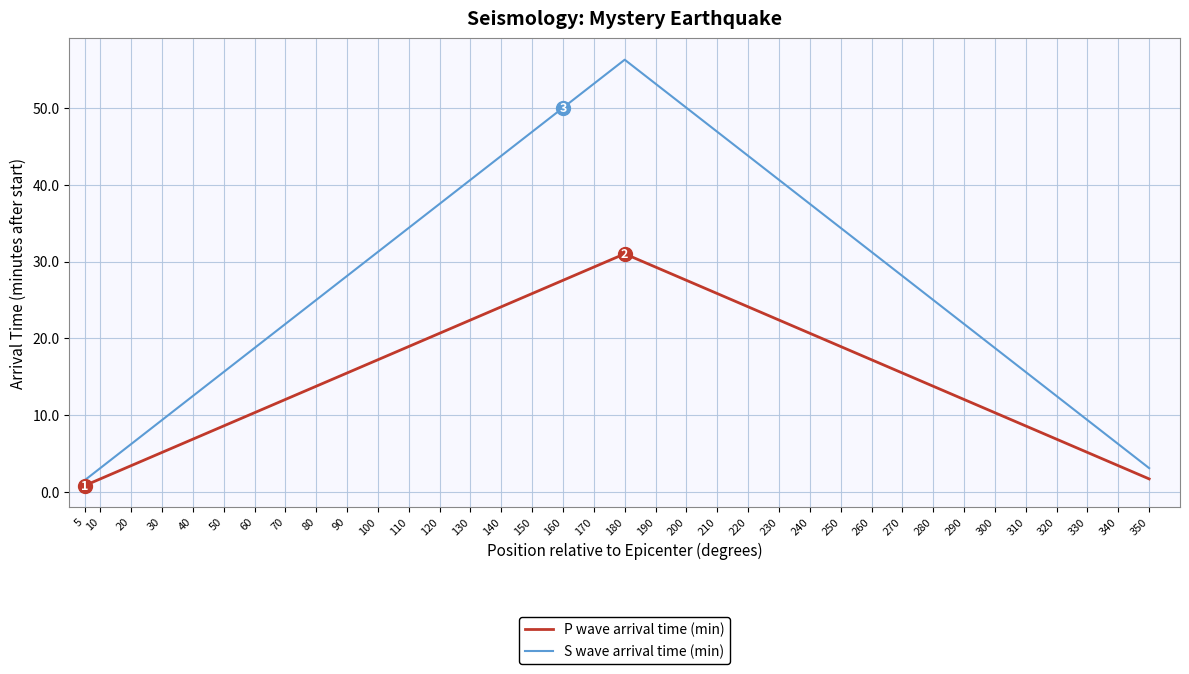

True or false: S wave arrival time (min) and P wave arrival time (min) cross at least once.

False